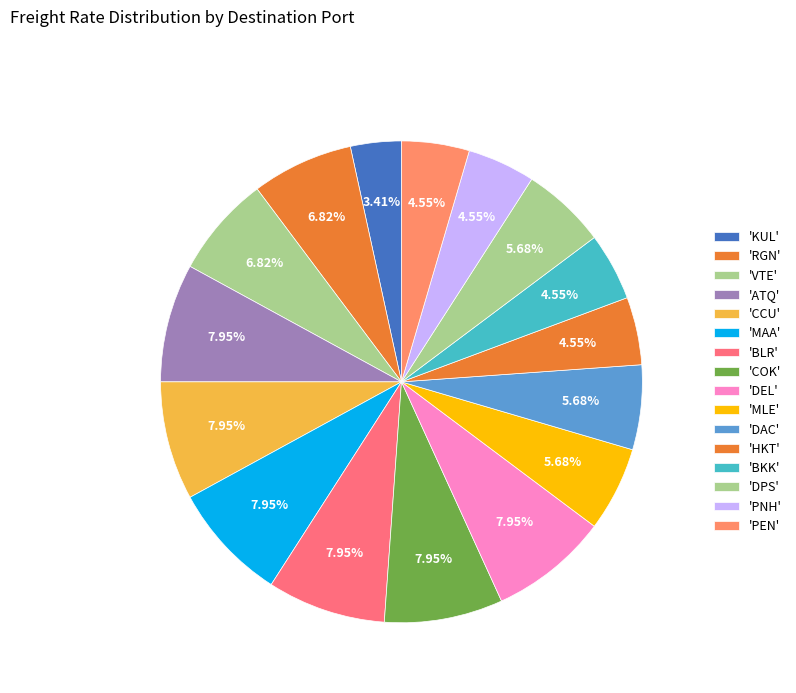

How many slices are in this pie chart?

16